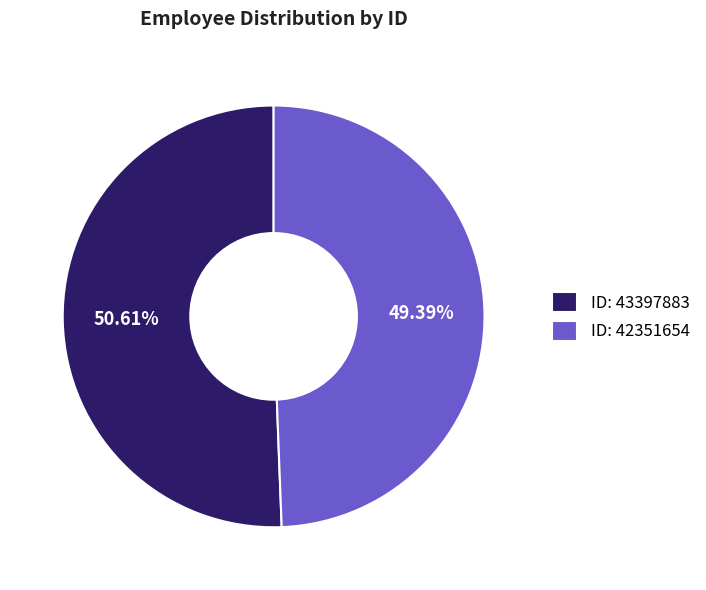

Rank the categories by value from lowest to highest.

ID: 42351654, ID: 43397883